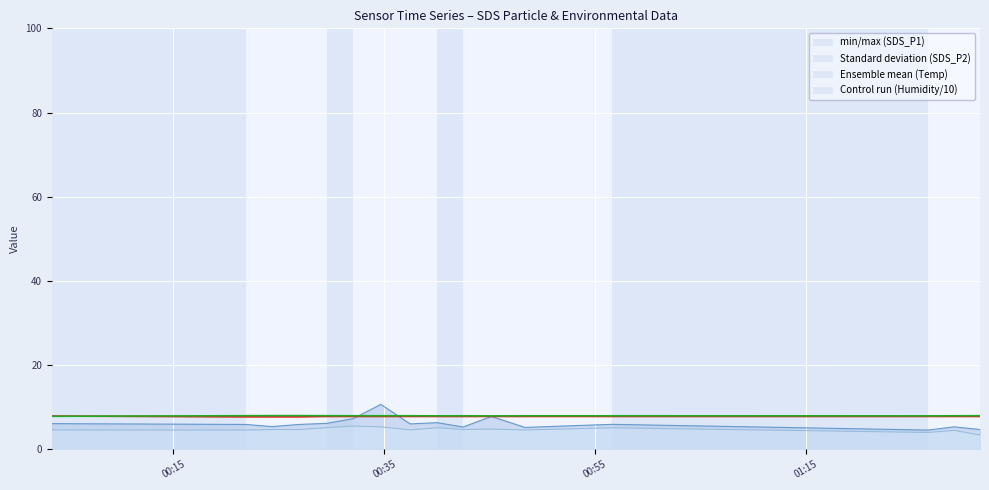

What is the maximum value shown in the chart?

10.7